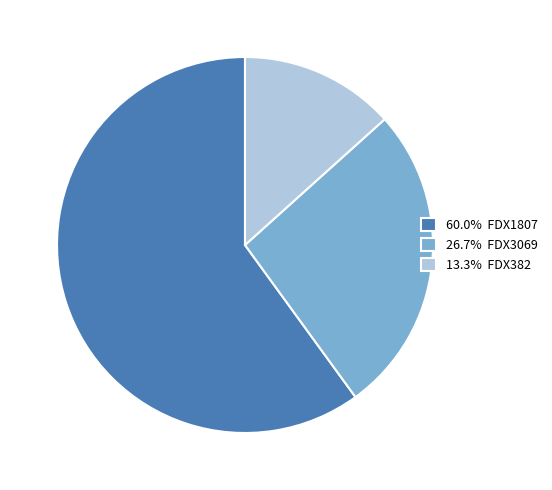

Is there any slice that represents more than half of the pie?

Yes